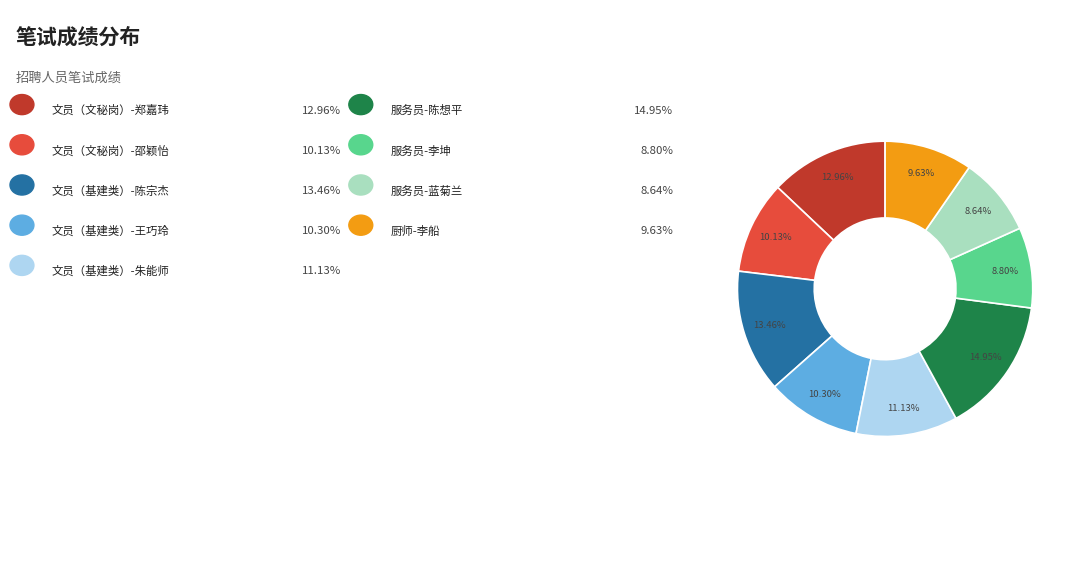

How many segments does this pie chart have?

9